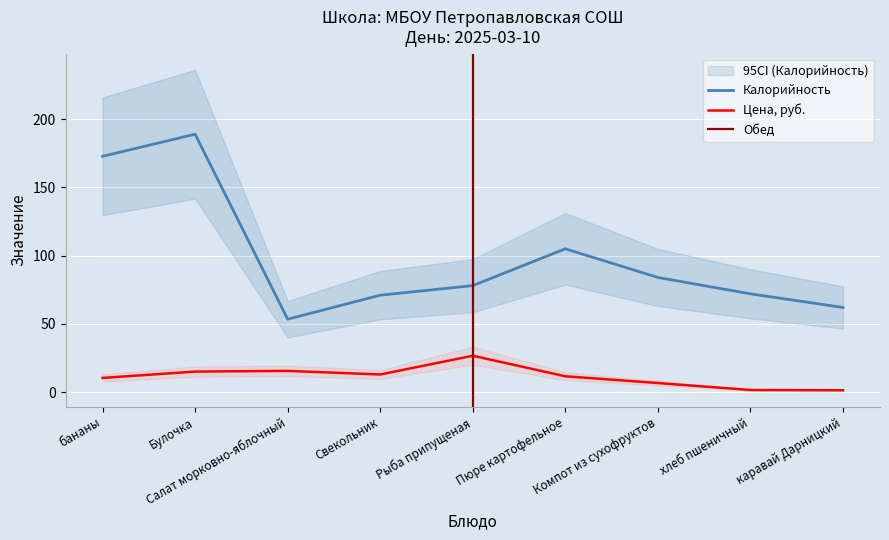

Reading right to left, transcribe all the data shown in this chart.

Цена: 1.3	1.5	6.6	11.6	26.6	12.9	15.5	15.0	10.3
Калорийность: 62.0	72.0	84.0	105.0	78.0	71.0	53.4	189.0	172.8